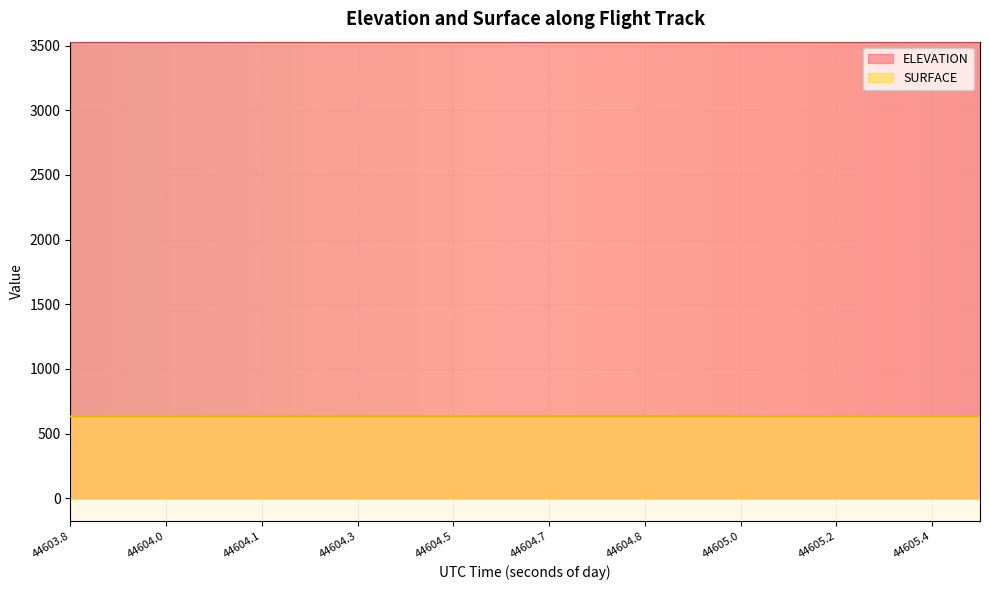

True or false: ELEVATION and SURFACE cross at least once.

False